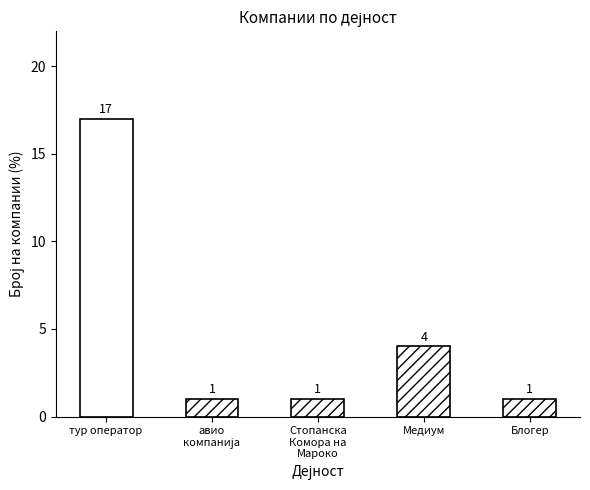

Where is the data nearest to the value 9?

Медиум